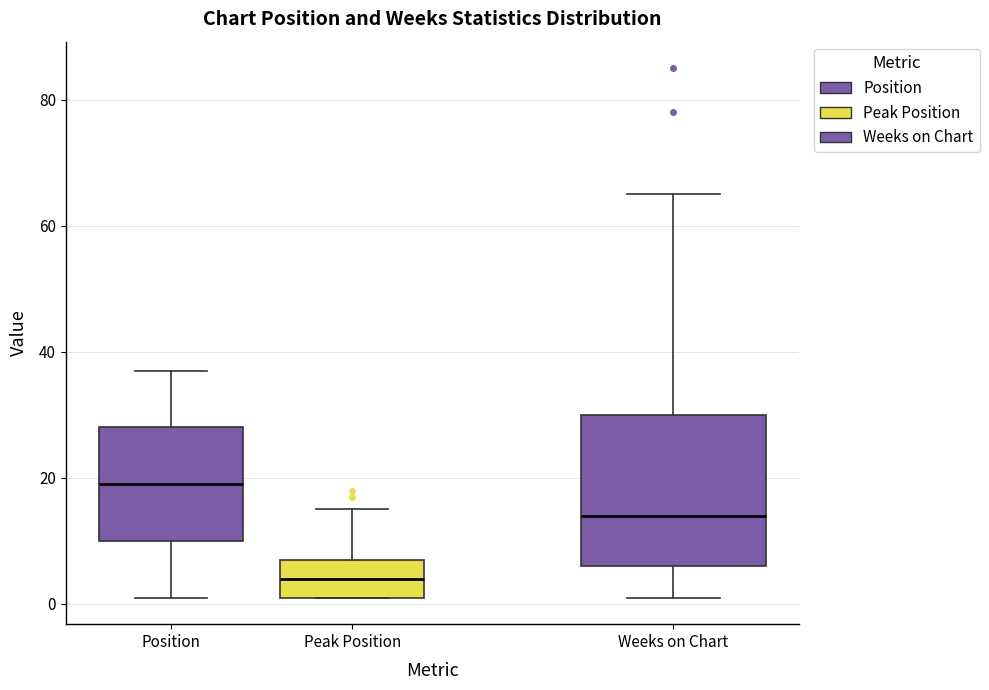

Which box is the tallest, from its lower edge to its upper edge?

Weeks on Chart